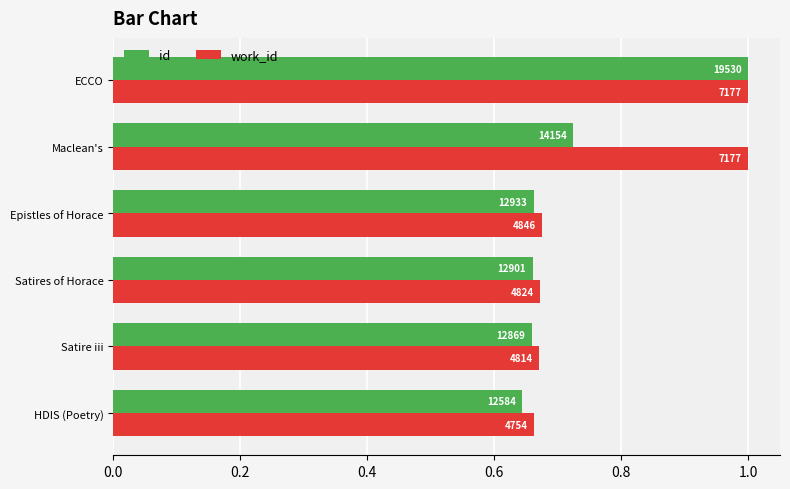

What are all the series names shown in the legend?

id, work_id